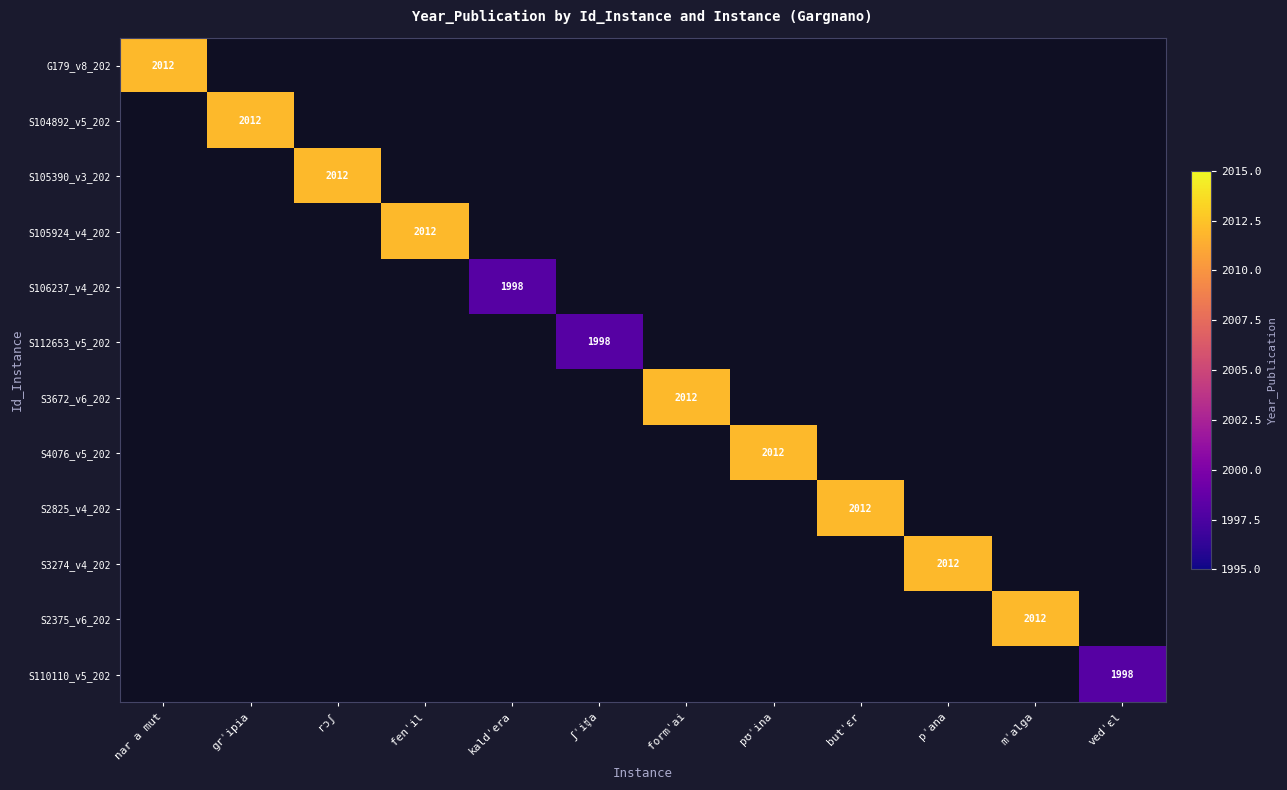

Which category has the lowest value in the G179_v8_202 series?

nar a mut